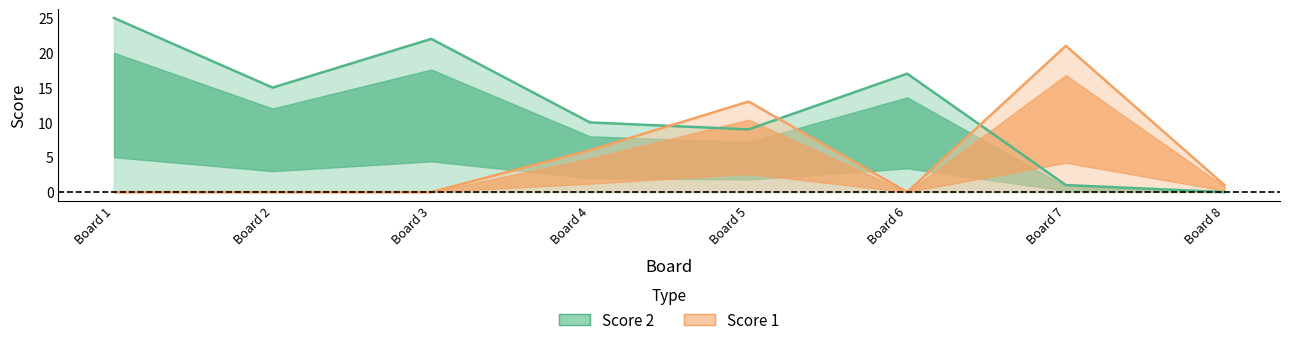

What is the greatest value displayed?

25